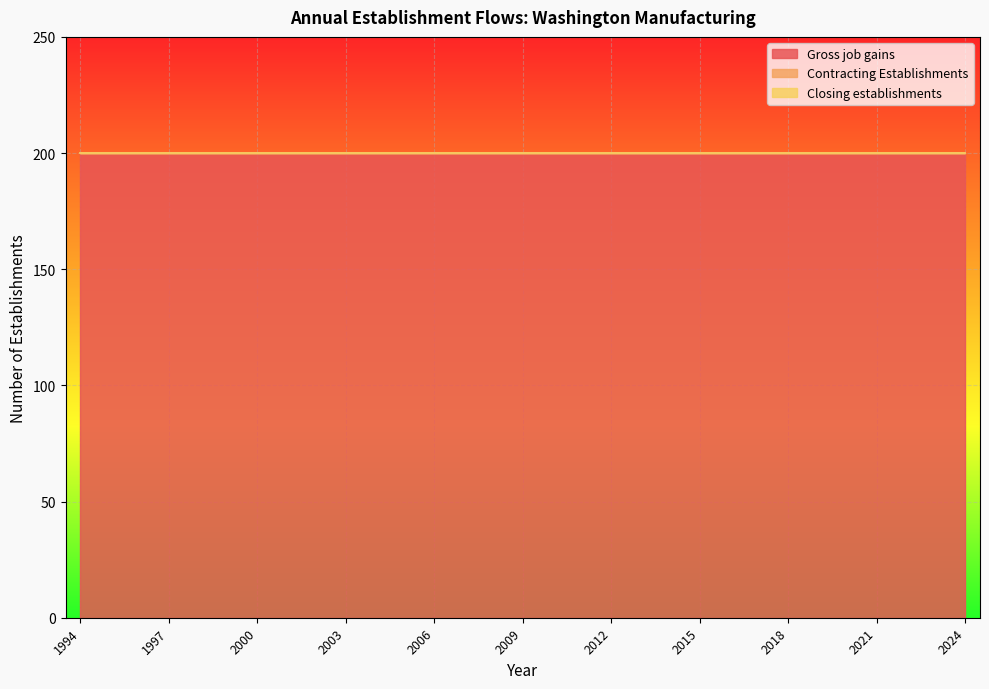

Reading right to left, what are all the values shown in this chart?

Gross job gains: 200	200	200	200	200	200	200	200	200	200	200	200	200	200	200	200	200	200	200	200	200	200	200	200	200	200	200	200	200	200	200
Contracting Establishments: 0	0	0	0	0	0	0	0	0	0	0	0	0	0	0	0	0	0	0	0	0	0	0	0	0	0	0	0	0	0	0
Closing establishments: 0	0	0	0	0	0	0	0	0	0	0	0	0	0	0	0	0	0	0	0	0	0	0	0	0	0	0	0	0	0	0